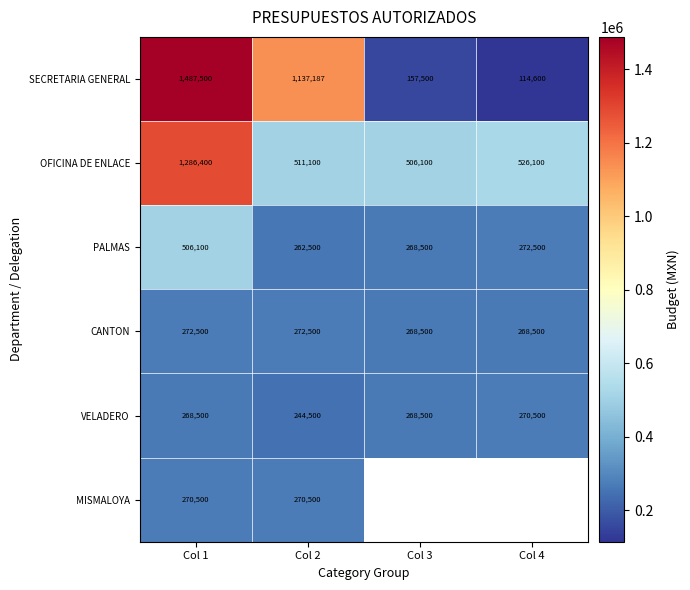

The VELADERO series shows 351016 at Col 2. True or false?

False